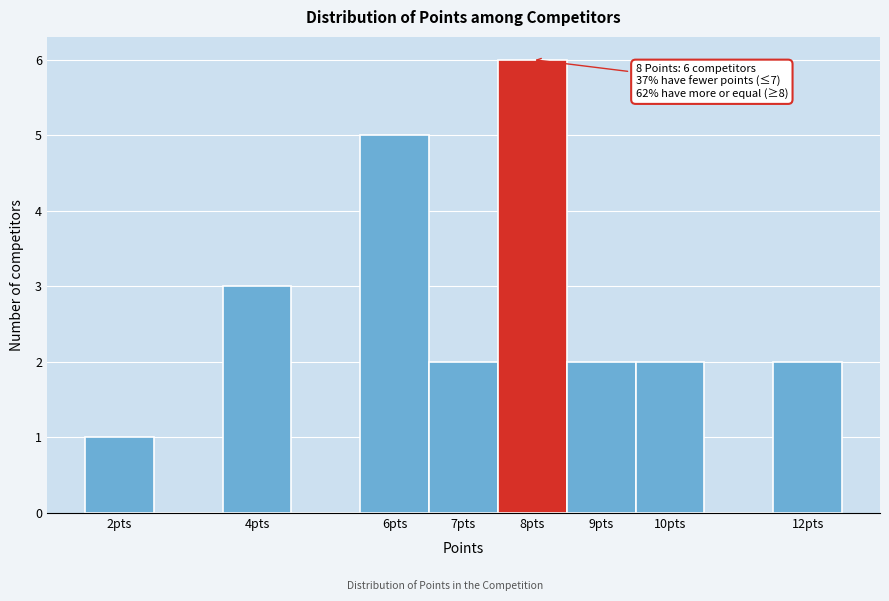

Over which range of the x-axis is the bar tallest?

7.5 to 8.5